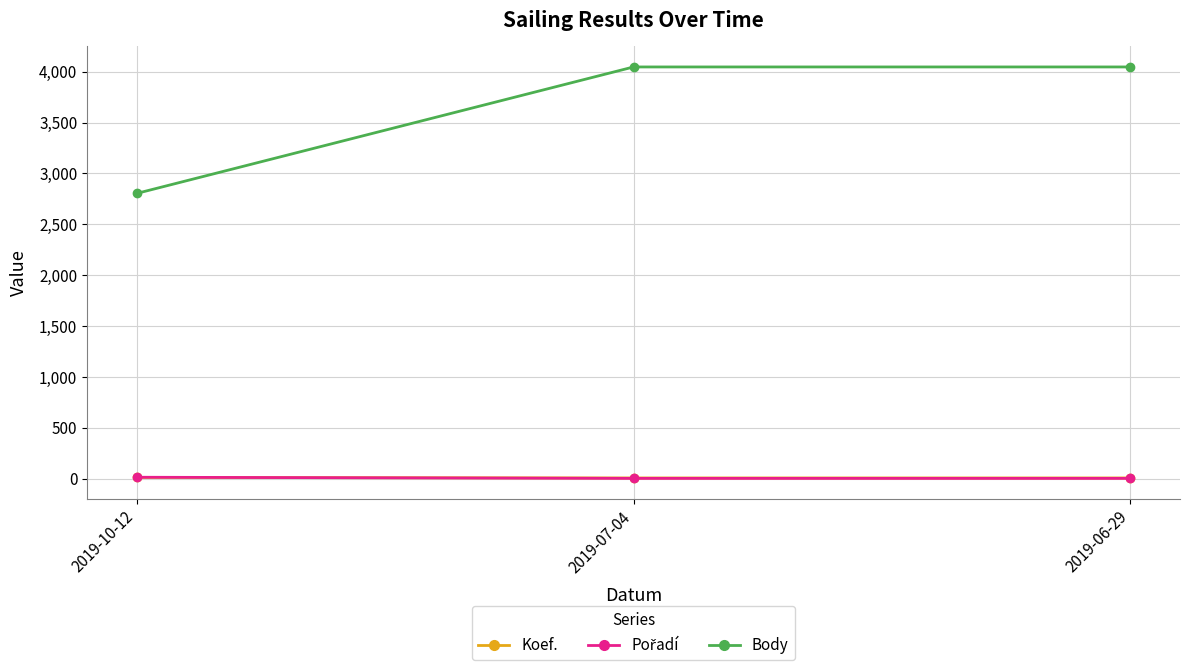

Is it true that Body equals 2530 at 2019-07-04?

False